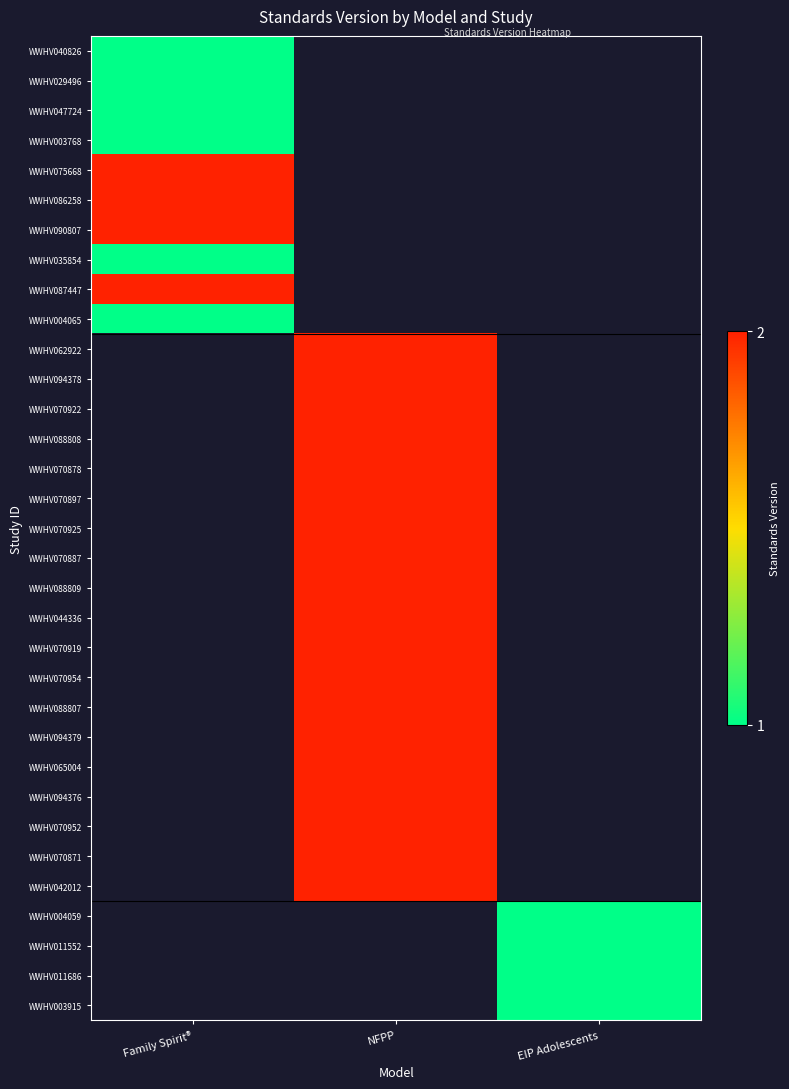

At which label is WWHV047724 closest to 1?

Family Spirit®